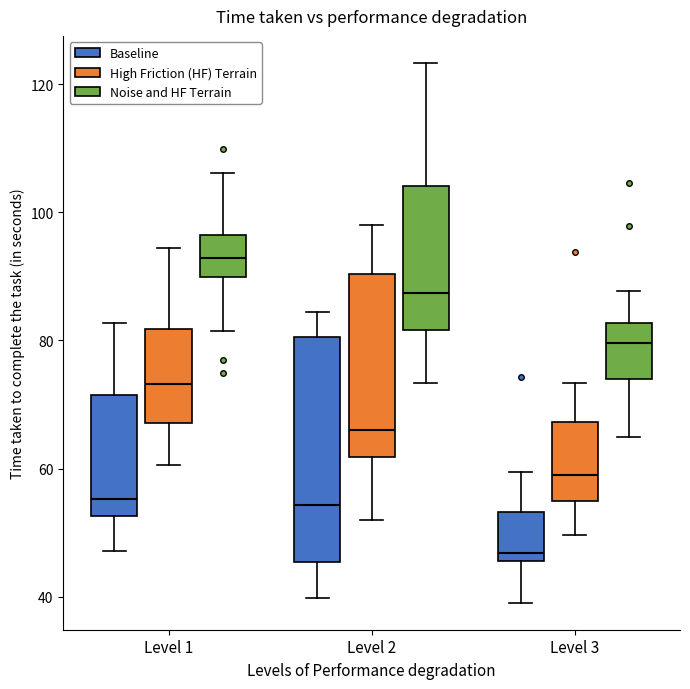

Comparing the boxes themselves (not the whiskers), which one is the tallest?

Level 2 (Baseline)